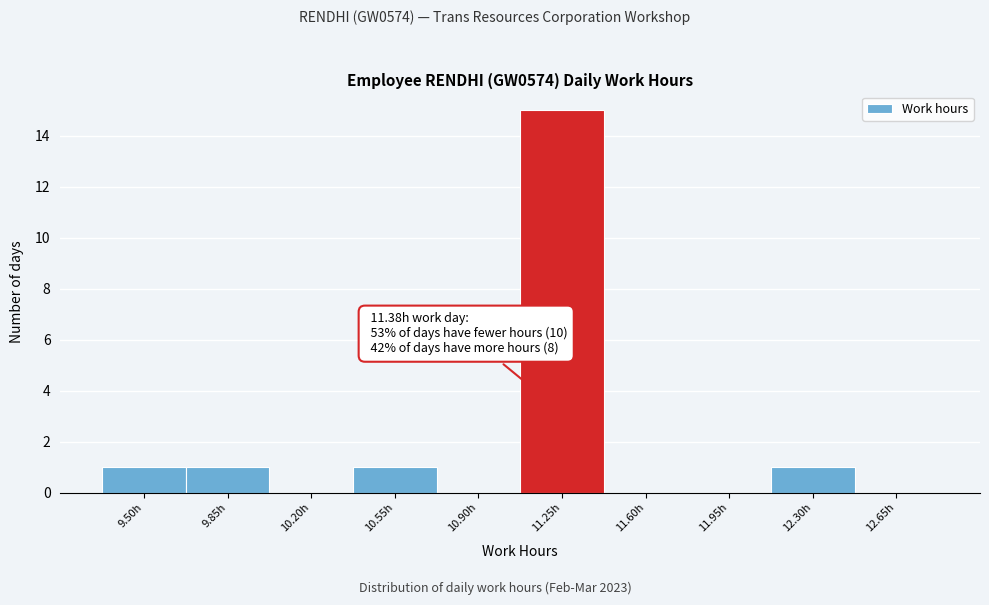

Reading right to left, extract all data points from this chart.

12.65h=0	12.30h=1	11.95h=0	11.60h=0	11.25h=15	10.90h=0	10.55h=1	10.20h=0	9.85h=1	9.50h=1